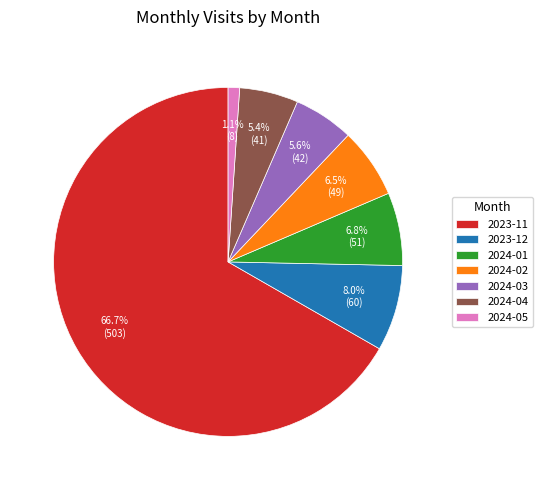

Which category has the biggest portion of the pie?

2023-11